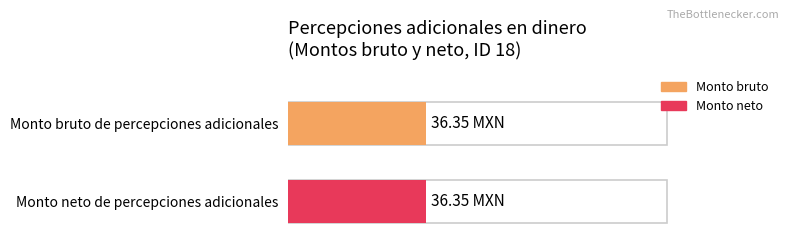

How many data points in Monto bruto are above 0?

1